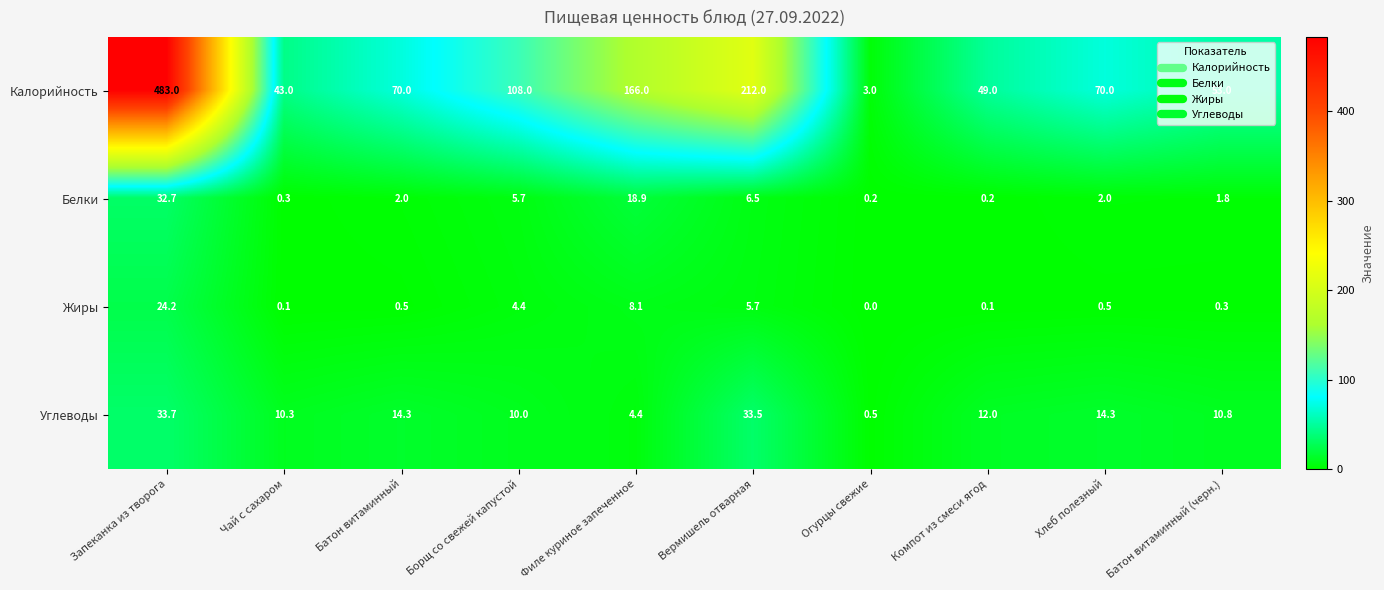

At how many categories does at least one series exceed 146?

3